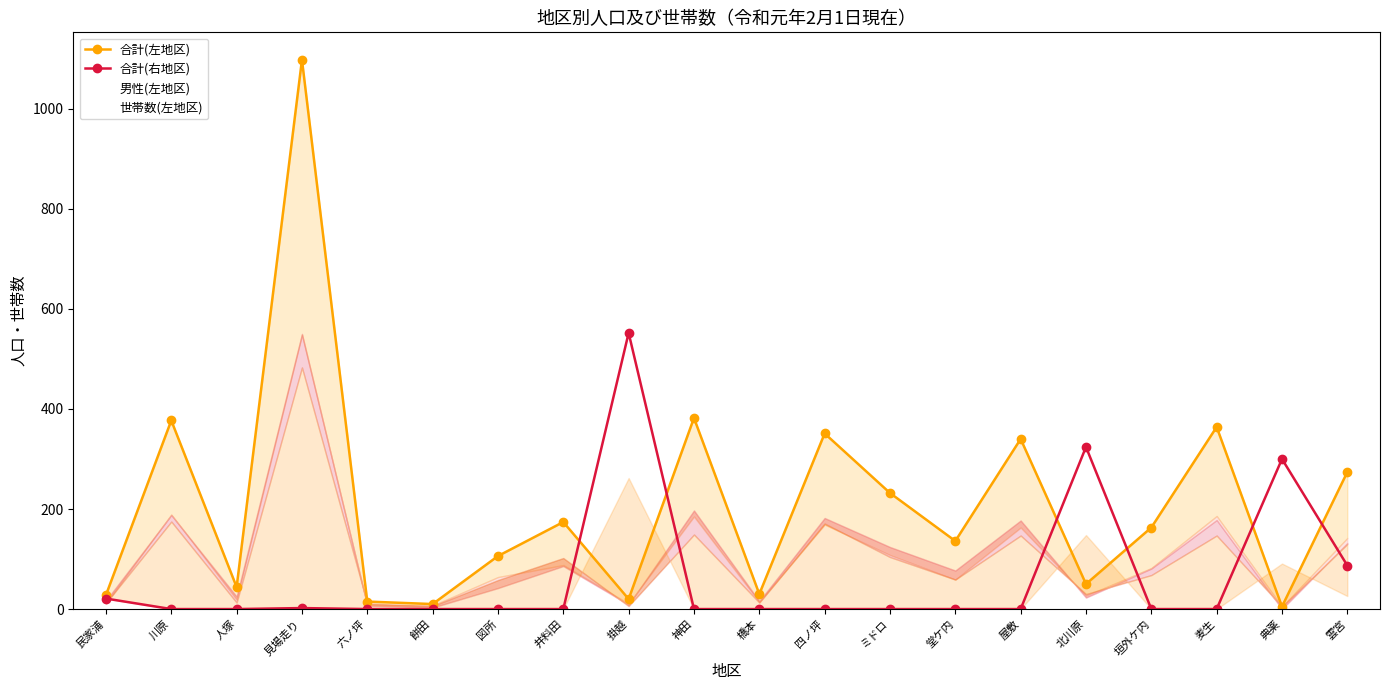

True or false: 合計(右地区) and 合計(左地区) intersect in this chart.

True